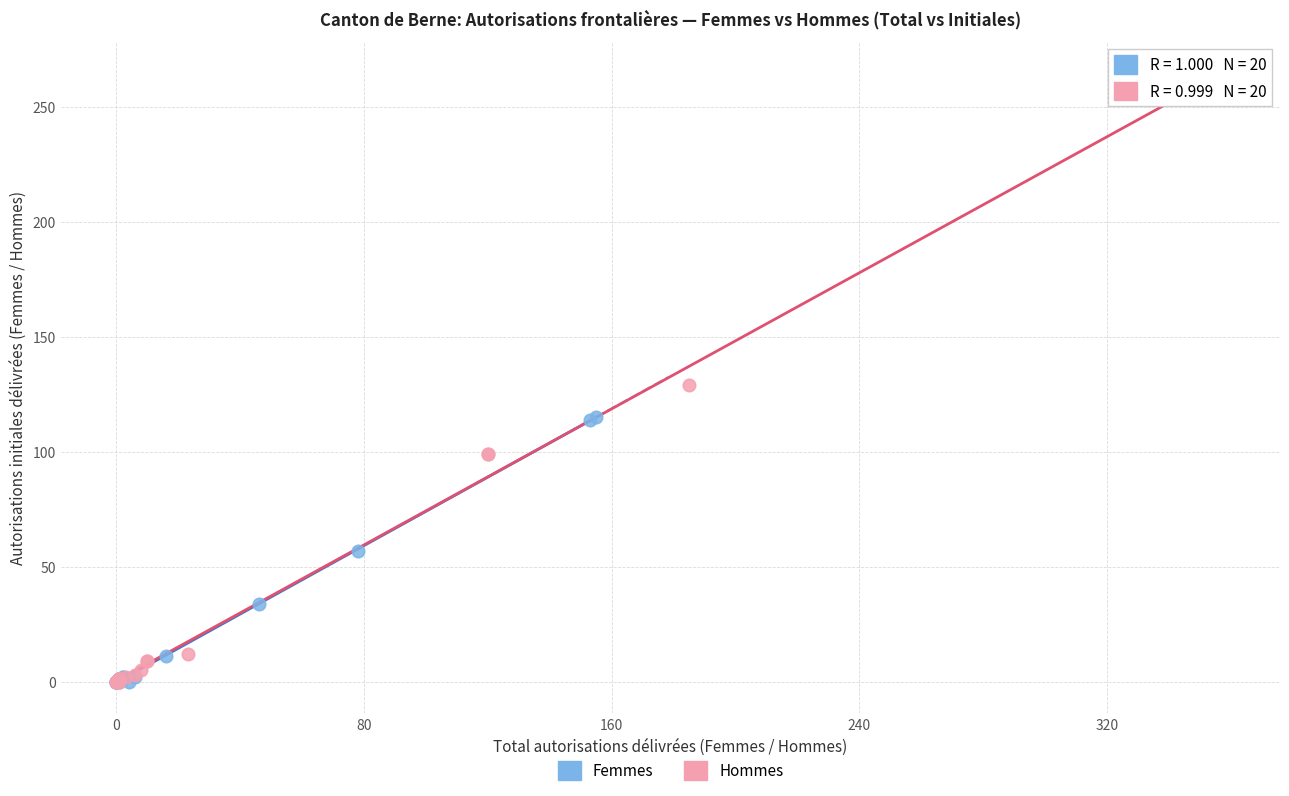

Which series has the widest spread of Y values?

Hommes